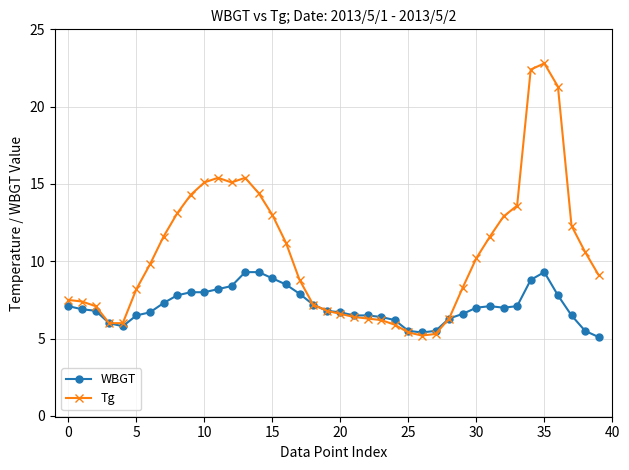

List the series in order of their peak value, highest first.

Tg, WBGT